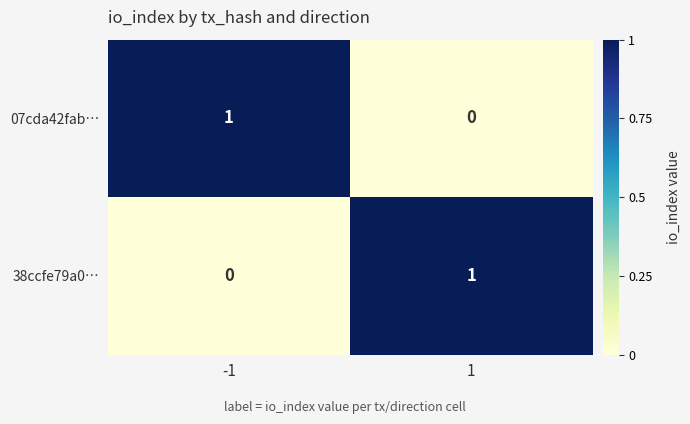

Is the value of 38ccfe79a0… at 1 greater than the value of 07cda42fab… at 1?

Yes